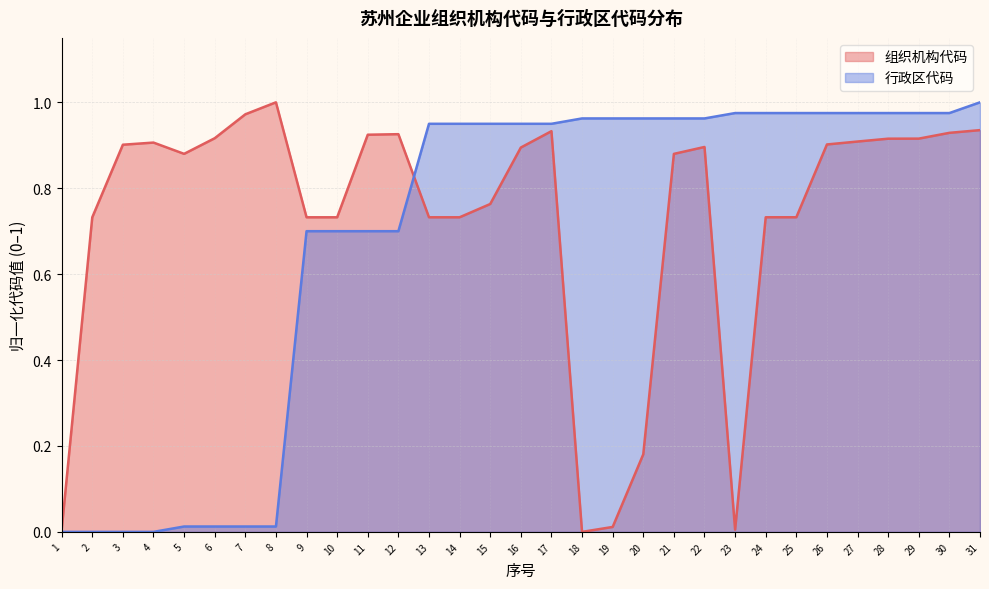

The 组织机构代码 series shows 0.3 at 11. True or false?

False